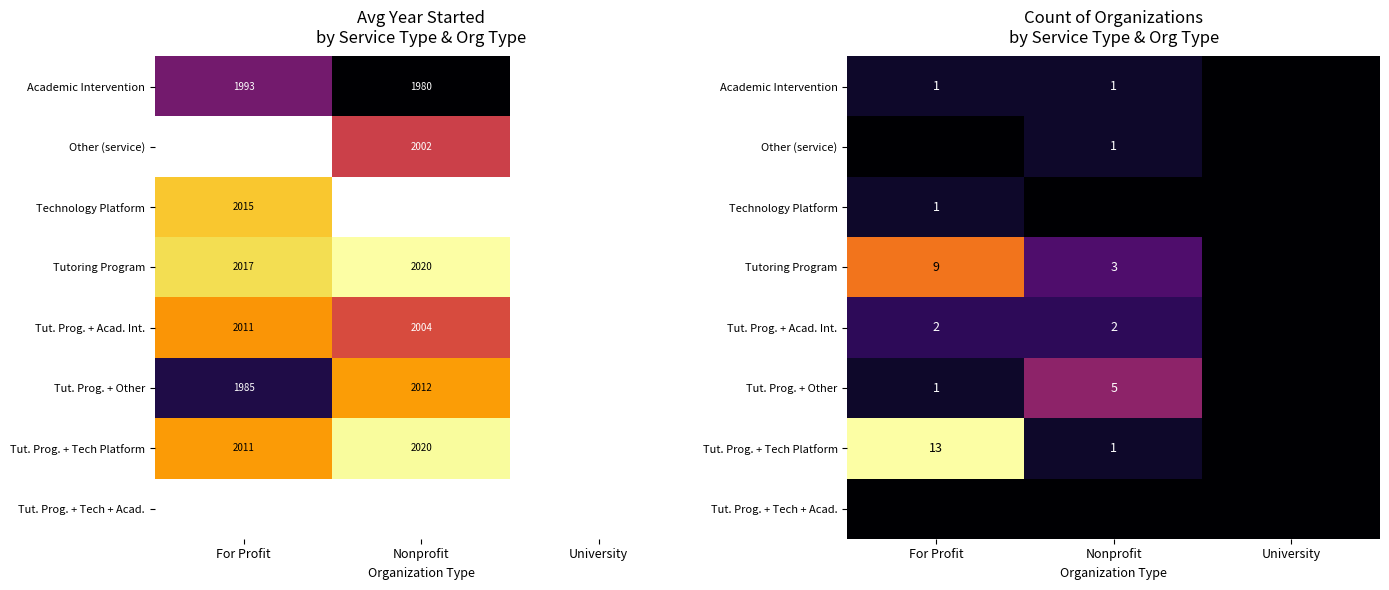

The value of Tut. Prog. + Acad. Int. at University is 1. True or false?

False